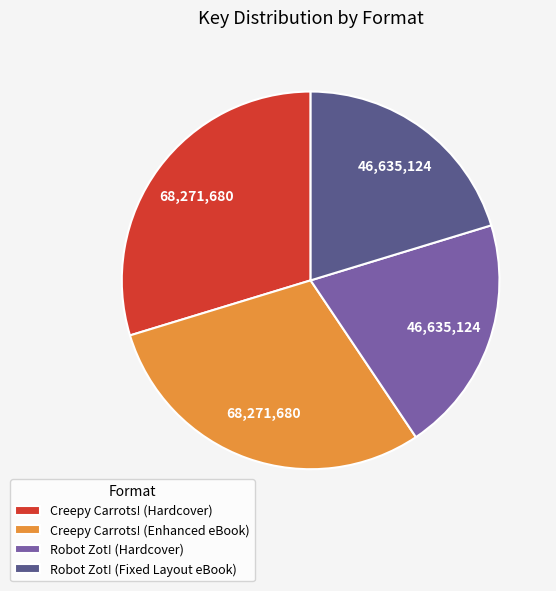

Which has a higher value, Creepy Carrots! (Hardcover) or Robot Zot! (Fixed Layout eBook)?

Creepy Carrots! (Hardcover)